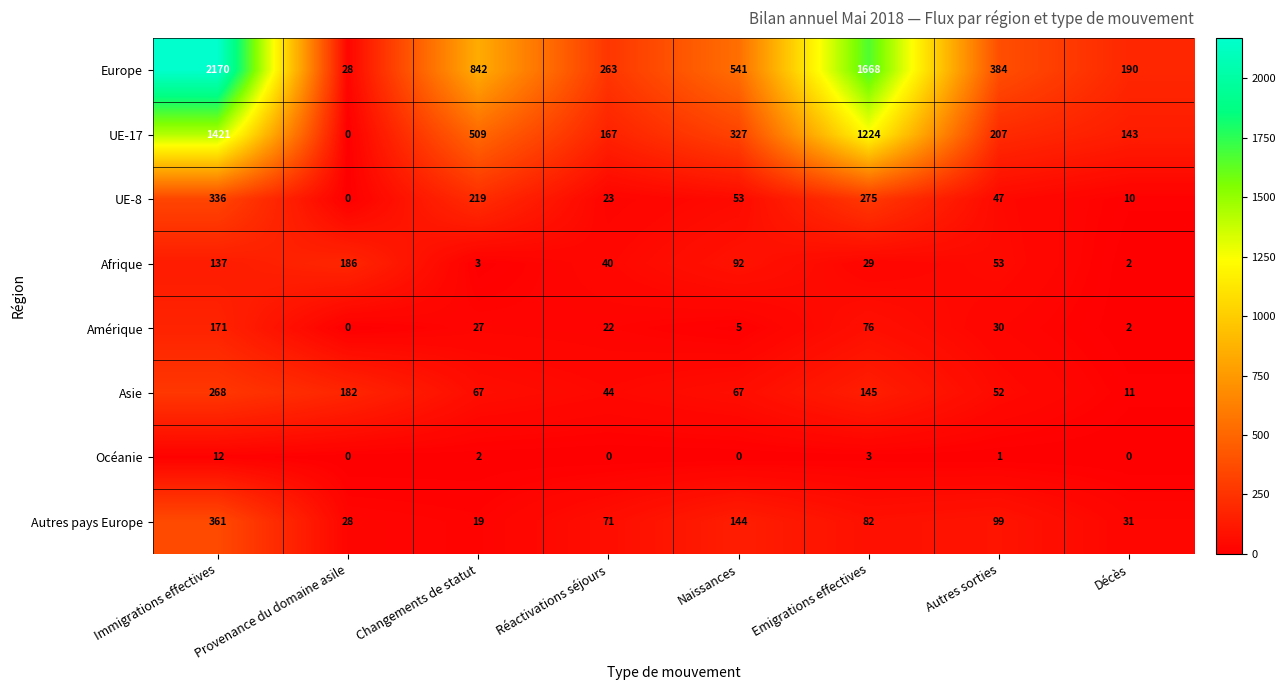

Where is Asie nearest to the value 139?

Emigrations effectives